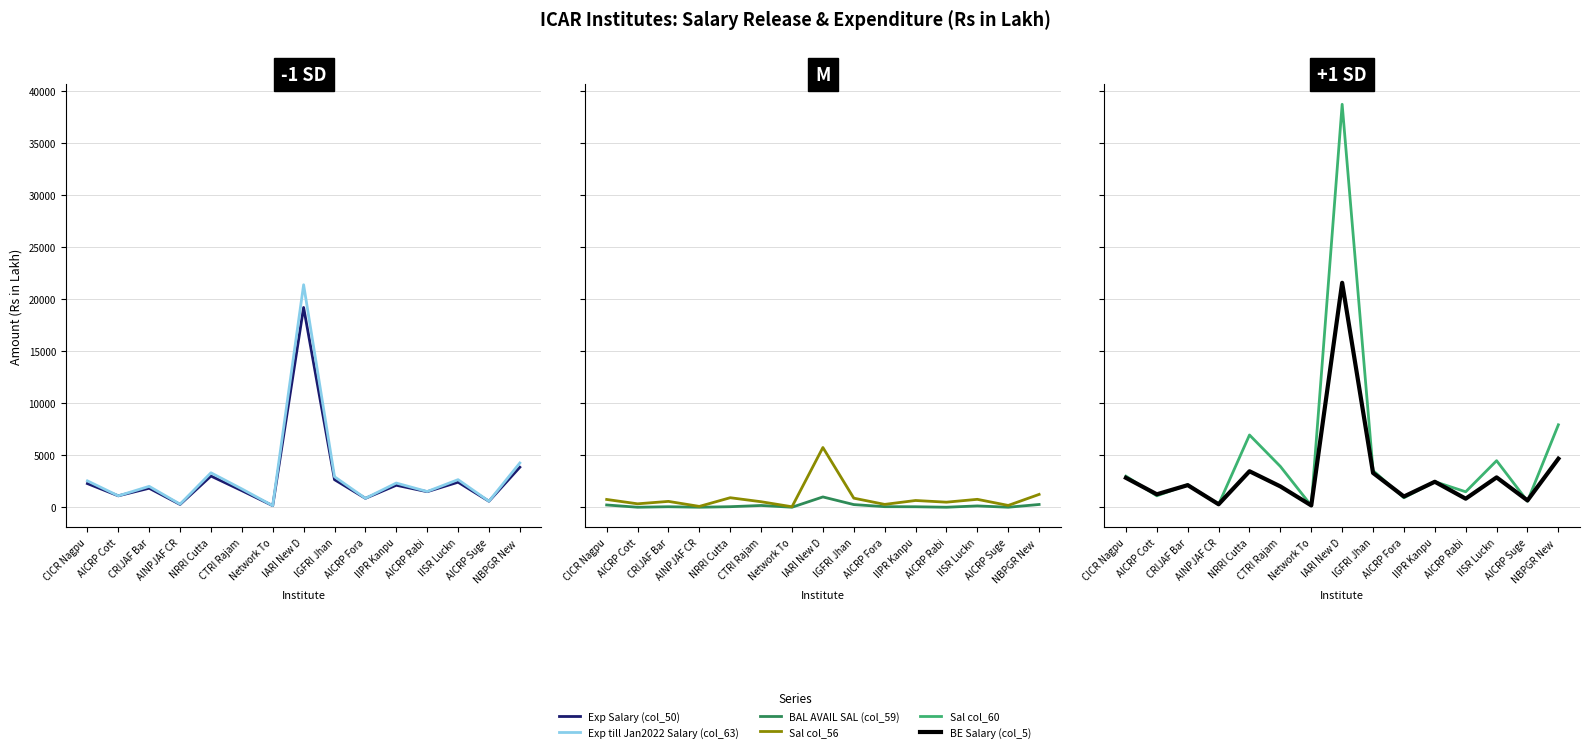

Reading left to right, extract all data points from this chart.

Exp Salary (col_50): 2275.7	1097.6	1826.7	267.6	2999.6	1595.6	150.4	19212.5	2654.5	856.0	2114.4	1494.5	2406.2	576.5	3849.4
Exp till Jan2022 Salary (col_63): 2536.2	1097.6	2008.7	294.4	3313.1	1759.3	150.4	21397.0	2935.2	856.0	2325.8	1510.1	2652.0	576.5	4255.4
BAL AVAIL SAL (col_59): 217.3	0.0	46.8	0.0	51.3	168.2	0.0	990.3	255.1	53.5	45.5	0.0	126.2	0.0	264.4
Sal col_56: 748.0	329.0	562.0	80.0	915.0	529.0	45.0	5744.0	873.0	273.0	648.0	487.0	760.0	173.0	1234.0
Sal col_60: 2989.1	1097.6	2163.2	267.6	6948.5	3922.5	150.4	38750.6	3525.4	909.5	2458.3	1485.9	4476.2	576.5	7928.5
BE Salary (col_5): 2827.2	1244.6	2125.0	284.4	3460.0	2001.1	170.9	21584.5	3298.8	1031.0	2449.0	821.0	2871.6	652.9	4665.6